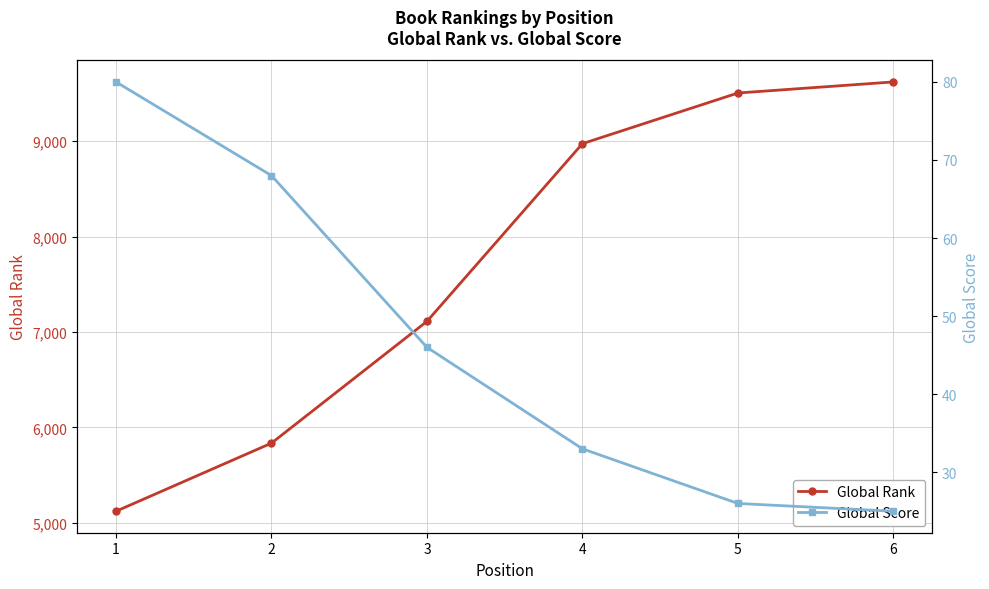

What is the spread (max minus min) of values at 2?

5768